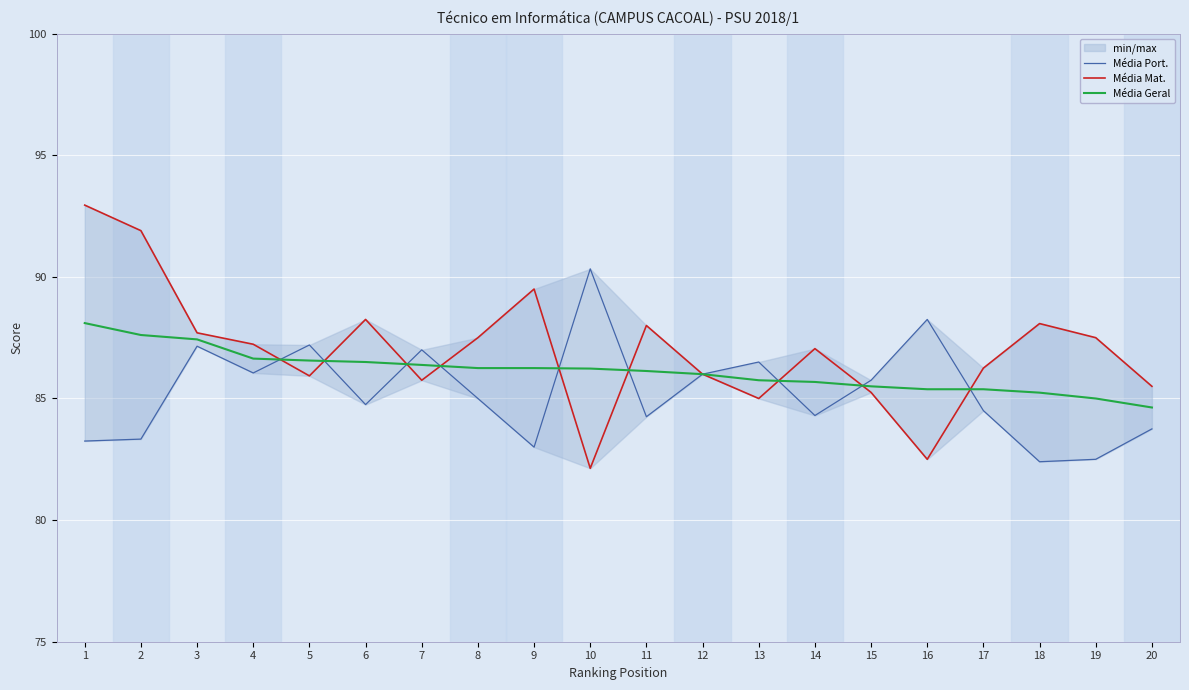

Which series has the largest total across all categories?

Média Mat.